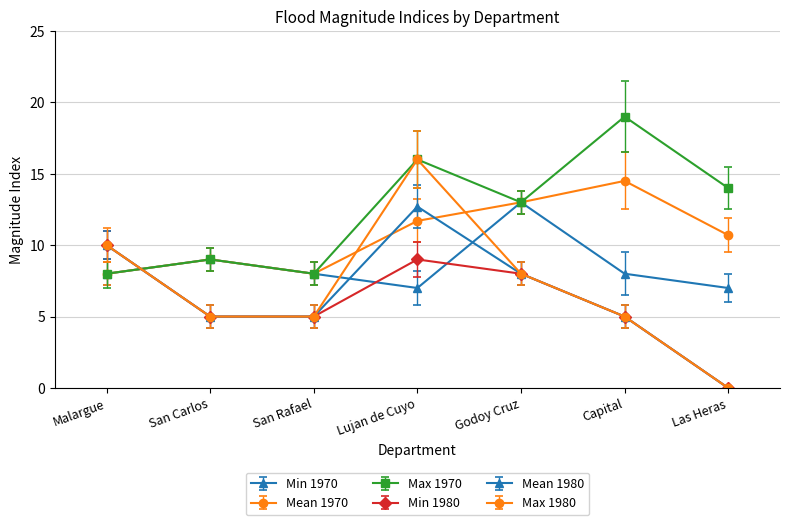

What is the sum of all Mean 1980 values?

45.7